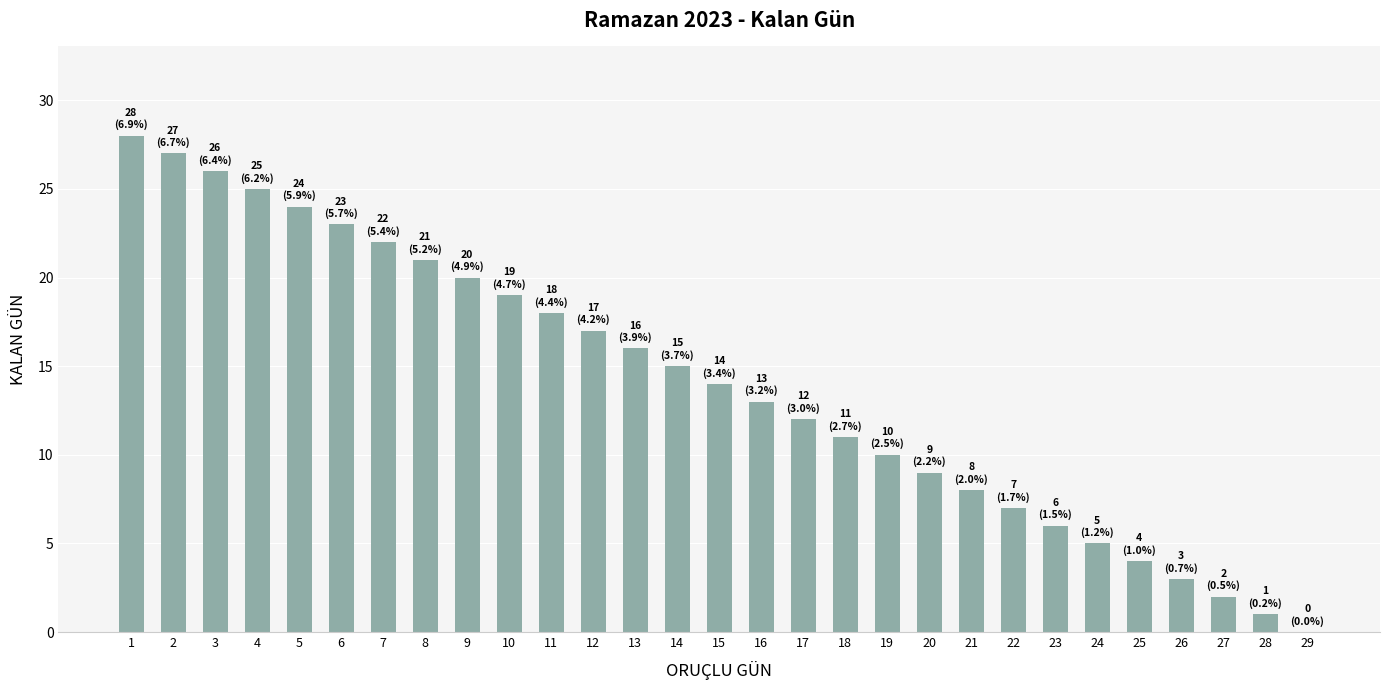

Which has a higher value, 15 or 10?

10